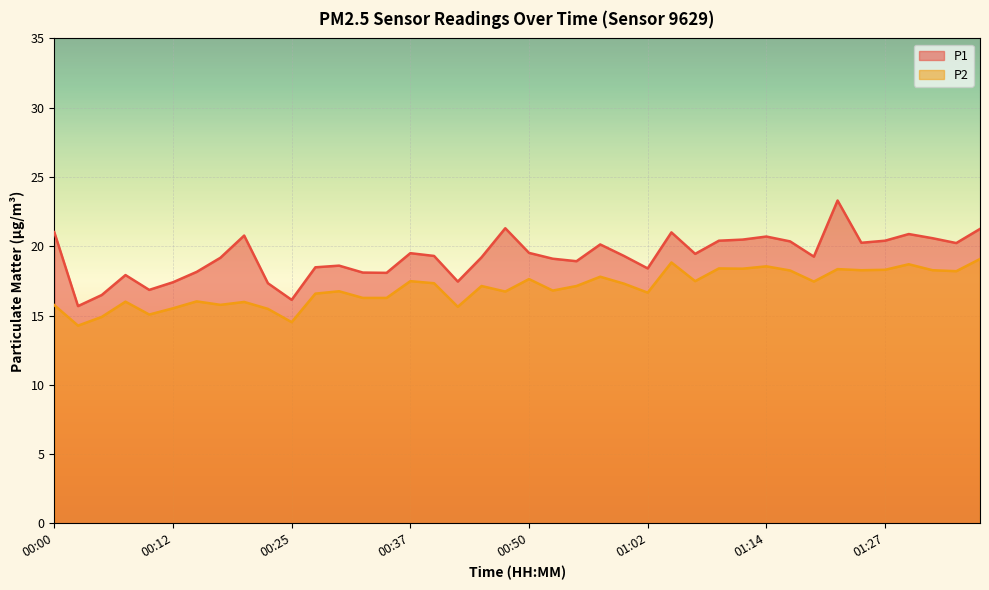

Reading right to left, transcribe all the data shown in this chart.

P1: 21.2	20.2	20.6	20.9	20.4	20.2	23.3	19.2	20.4	20.7	20.5	20.4	19.4	21.0	18.4	19.3	20.1	18.9	19.1	19.5	21.3	19.2	17.4	19.3	19.5	18.1	18.1	18.6	18.5	16.1	17.3	20.8	19.2	18.1	17.4	16.9	17.9	16.5	15.7	21.0
P2: 19.1	18.2	18.3	18.7	18.3	18.3	18.4	17.4	18.2	18.6	18.4	18.4	17.5	18.8	16.6	17.3	17.8	17.1	16.8	17.6	16.7	17.1	15.6	17.3	17.5	16.3	16.3	16.8	16.6	14.5	15.5	16.0	15.8	16.0	15.5	15.1	16.0	14.9	14.3	15.8